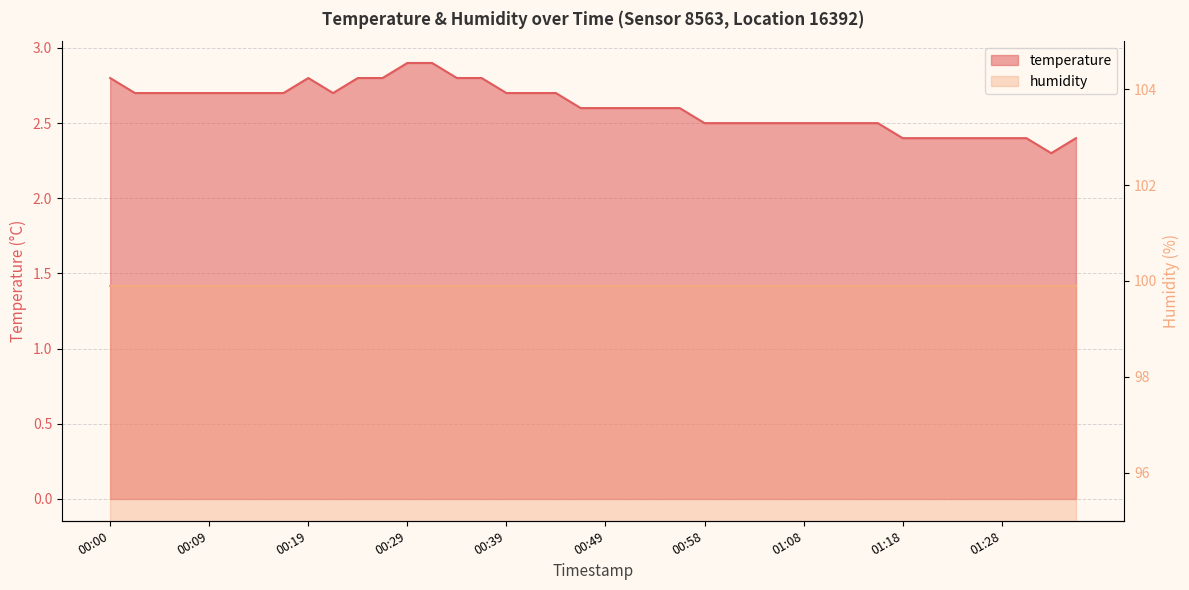

The chart shows a value of 2.5 at 00:58. True or false?

True